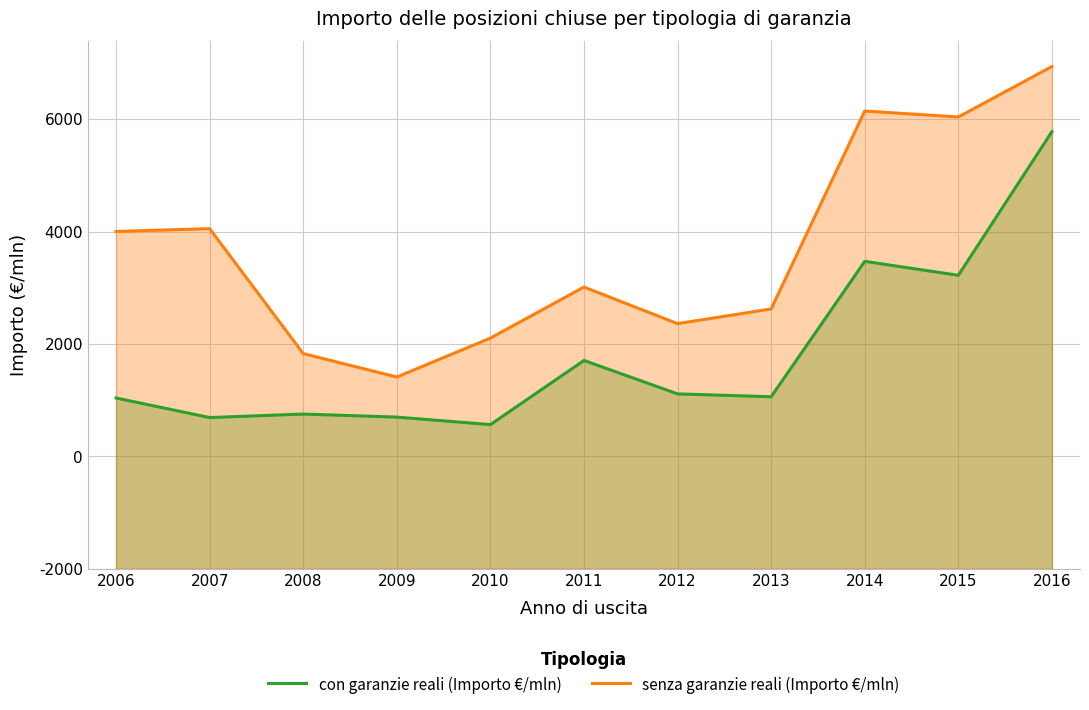

What are all the series names shown in the legend?

con garanzie reali (Importo €/mln), senza garanzie reali (Importo €/mln)